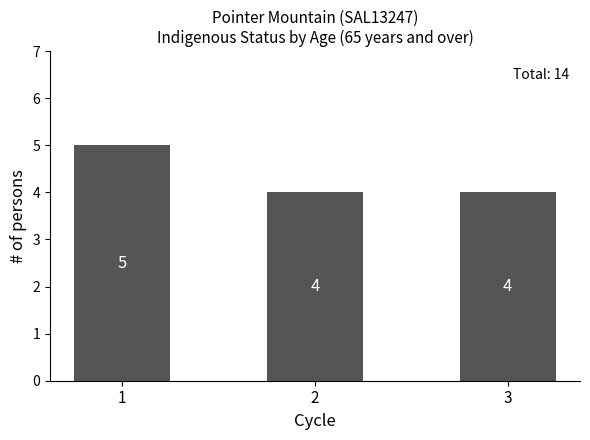

Are the bars grouped side by side (vs. stacked)?

No